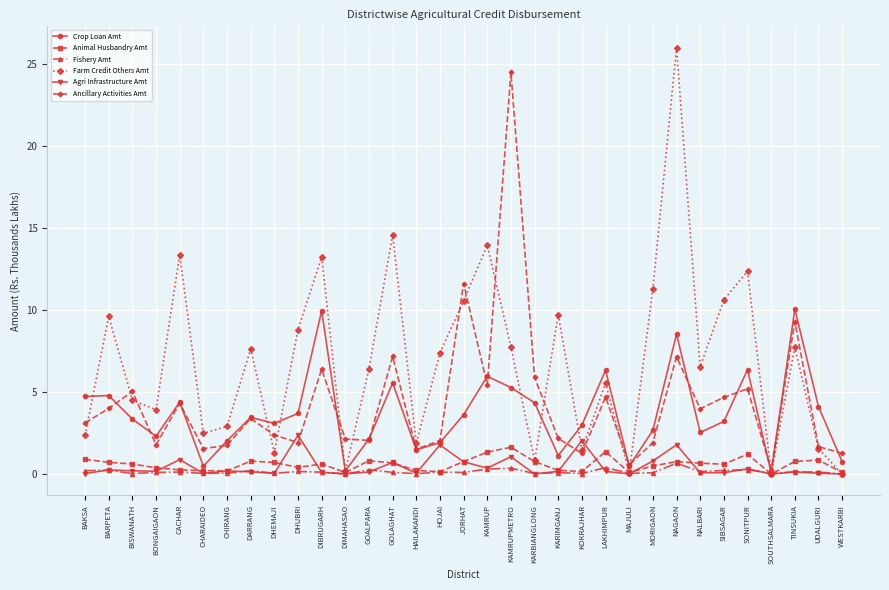

What are all the series names shown in the legend?

Crop Loan Amt, Animal Husbandry Amt, Fishery Amt, Farm Credit Others Amt, Agri Infrastructure Amt, Ancillary Activities Amt